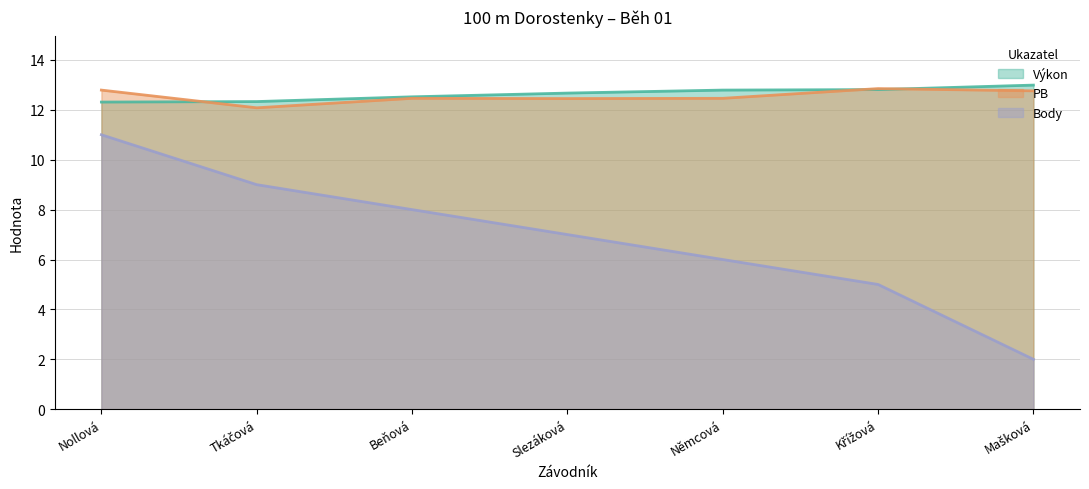

What is the total value across all series at Beňová?

33.0